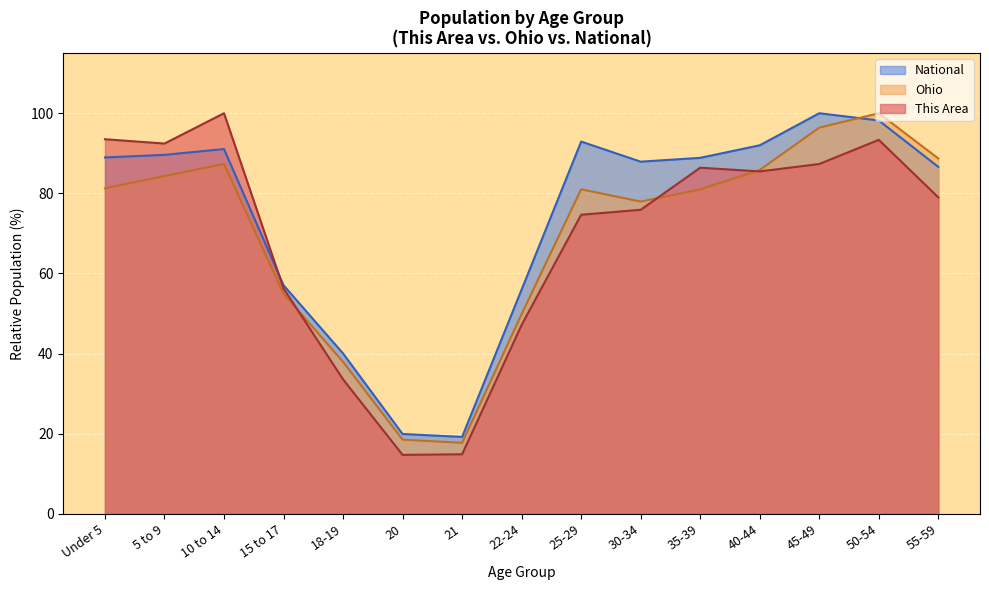

What is the difference between the highest and lowest values at 40-44?

6.5